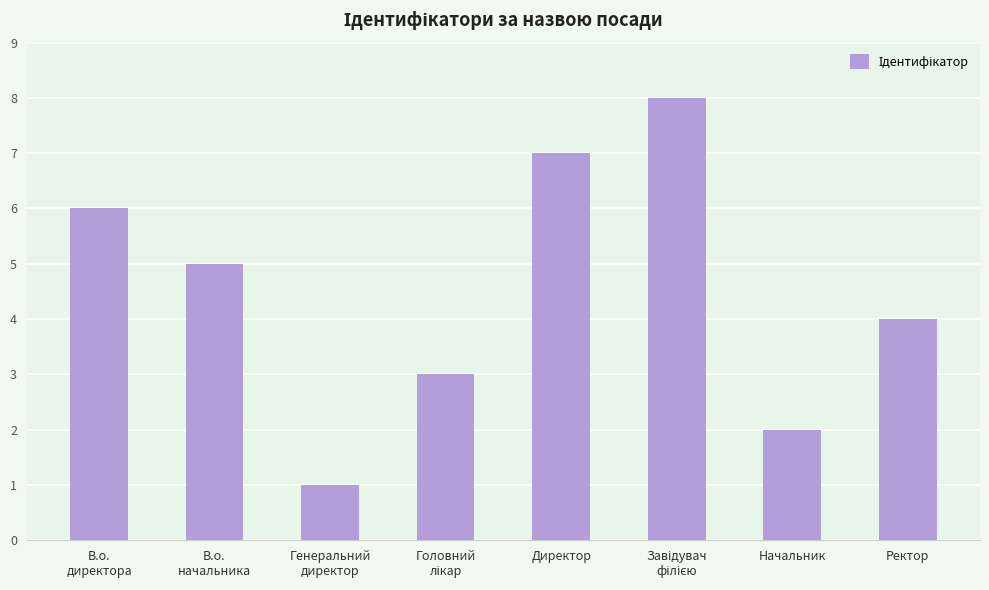

What is the greatest value displayed?

8